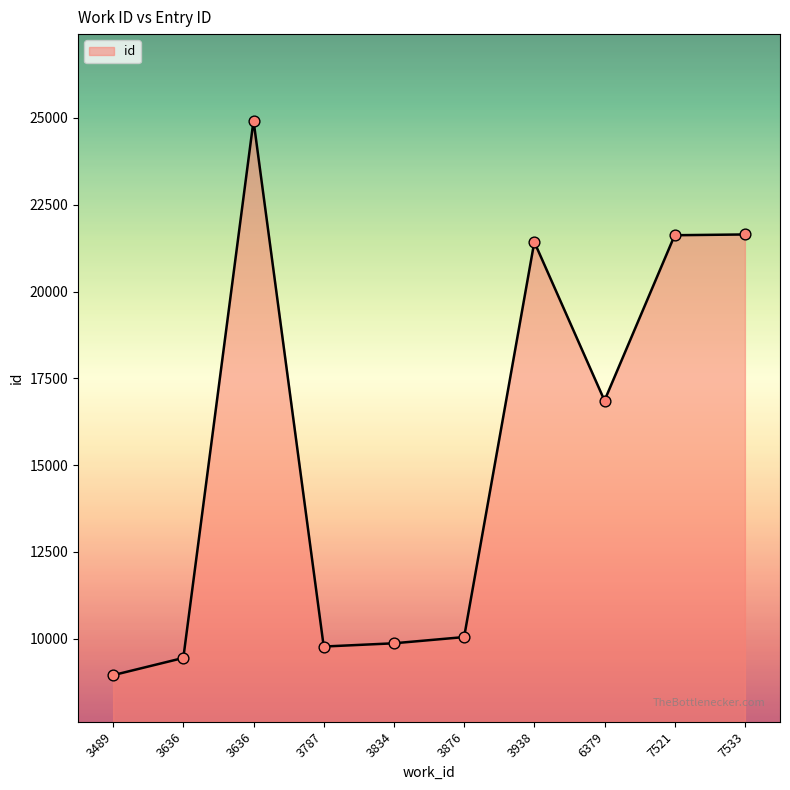

Which has a higher value, 3489 or 6379?

6379